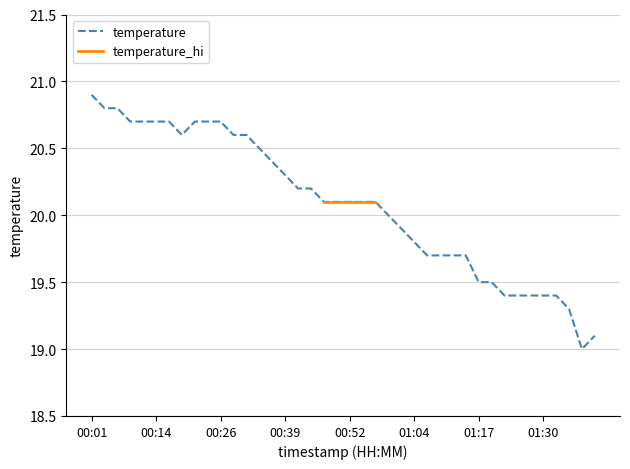

How many data points are above 20?

23